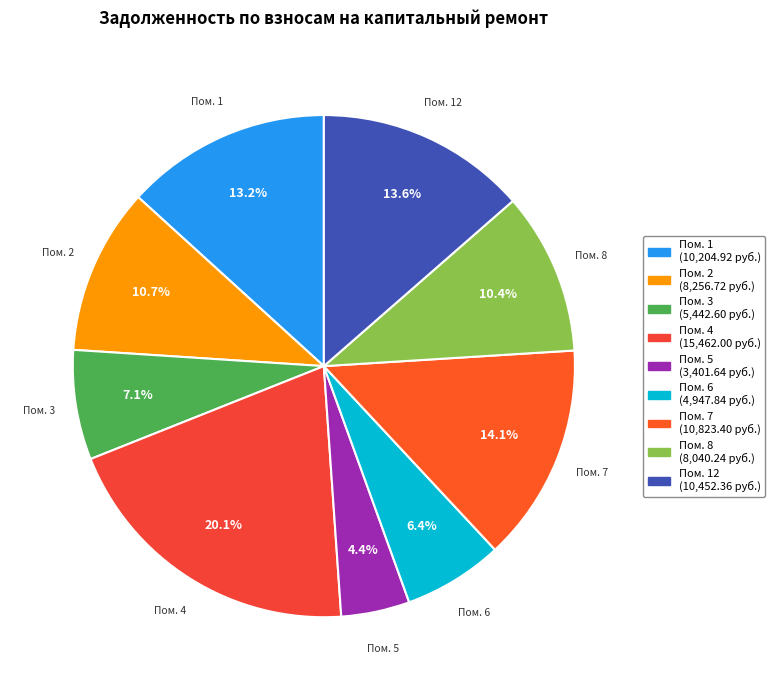

Count the number of slices in the pie.

9